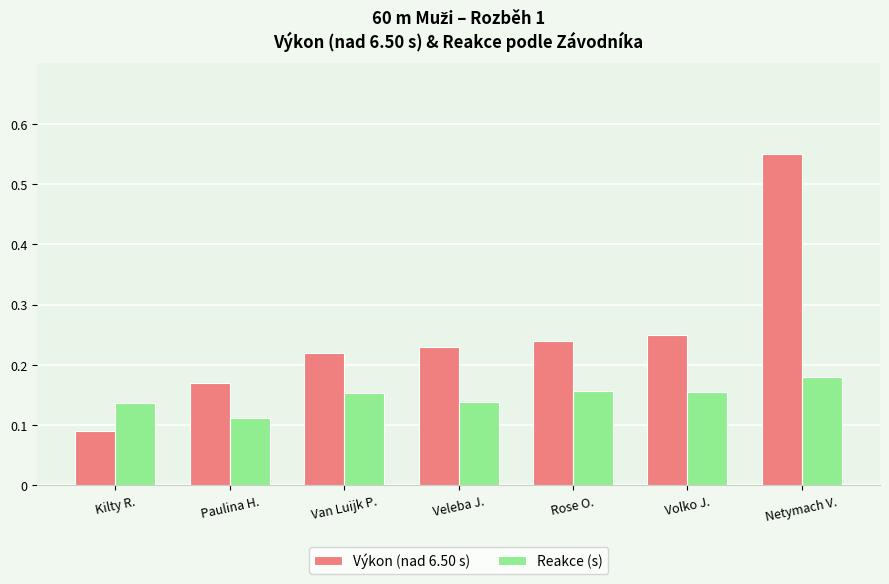

Which category has the highest value across all series?

Netymach V.